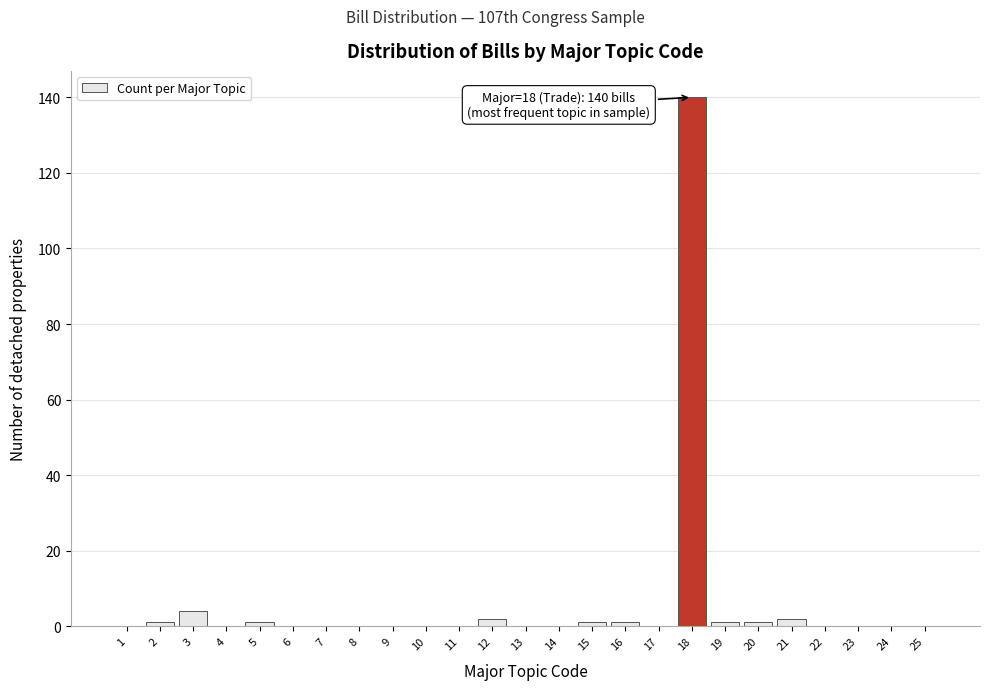

Reading left to right, transcribe all the data shown in this chart.

1=0	2=1	3=4	4=0	5=1	6=0	7=0	8=0	9=0	10=0	11=0	12=2	13=0	14=0	15=1	16=1	17=0	18=140	19=1	20=1	21=2	22=0	23=0	24=0	25=0